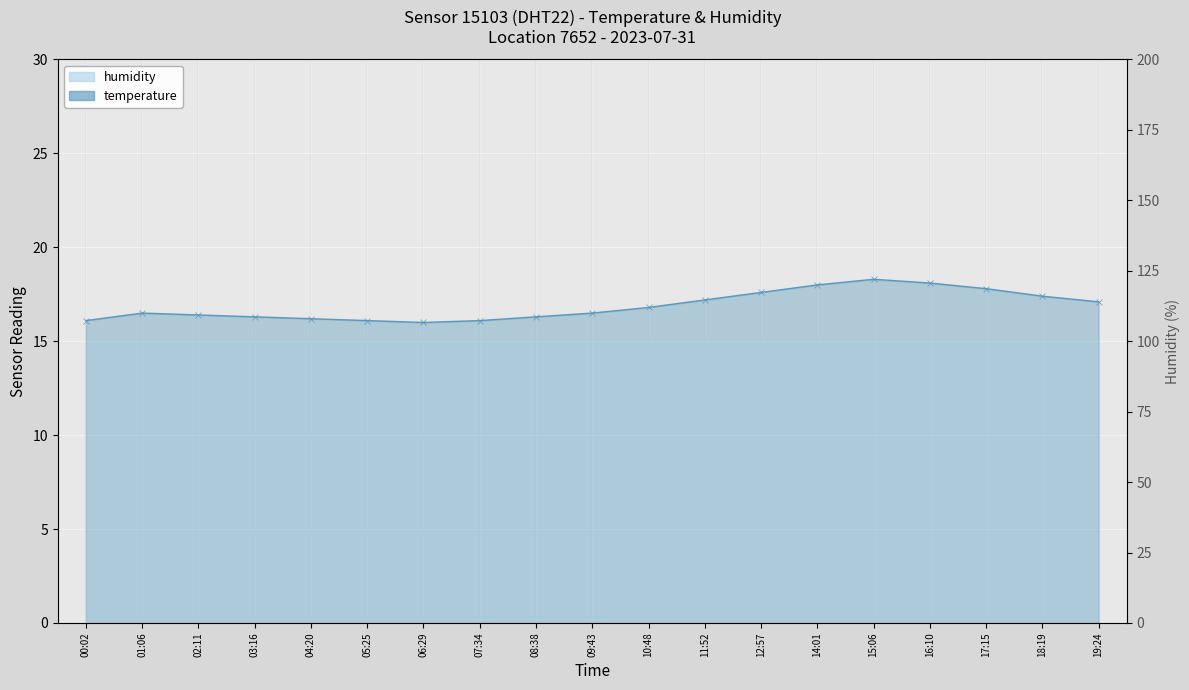

At which category does the data reach its first local valley?

06:29